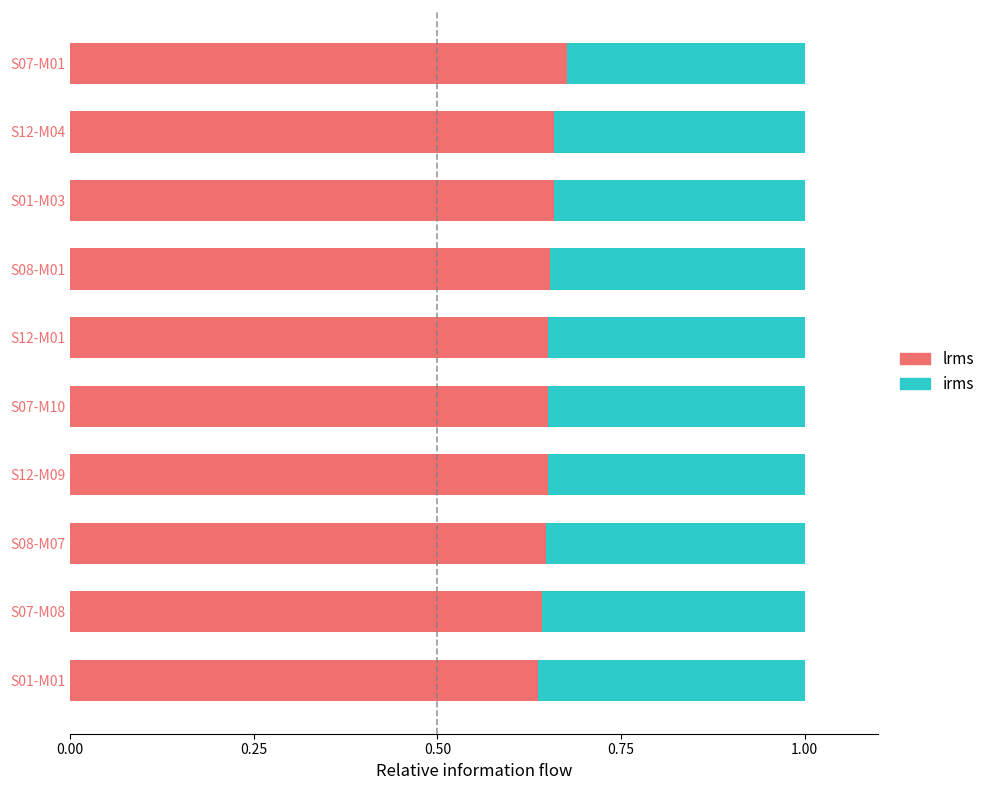

Is it true that lrms equals 0.2 at S08-M01?

False